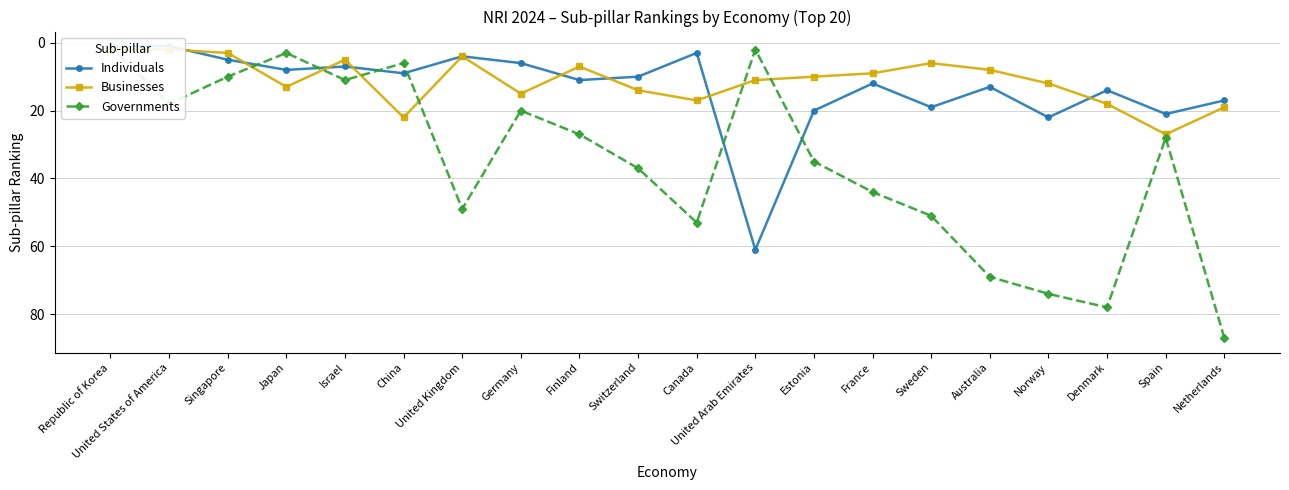

Does the chart display data point markers on the line(s)?

Yes